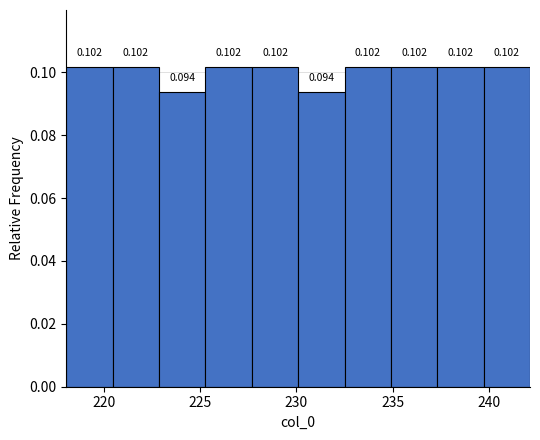

How tall is the bar that spans 237.5 to 239.5 on the x-axis? The bar edges are not printed on the chart, so give them approximately, as read against the axis.

0.102